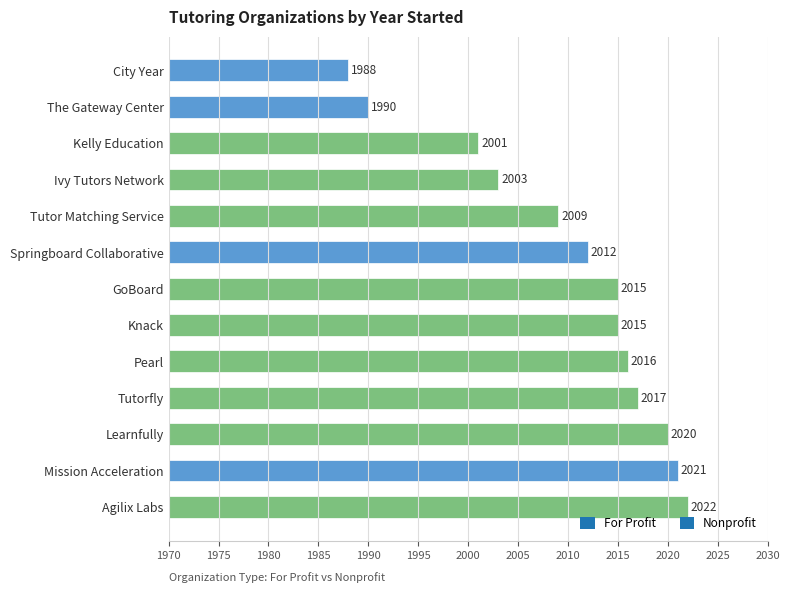

Reading bottom to top, transcribe all the data shown in this chart.

Agilix Labs=2022	Mission Acceleration=2021	Learnfully=2020	Tutorfly=2017	Pearl=2016	Knack=2015	GoBoard=2015	Springboard Collaborative=2012	Tutor Matching Service=2009	Ivy Tutors Network=2003	Kelly Education=2001	The Gateway Center=1990	City Year=1988